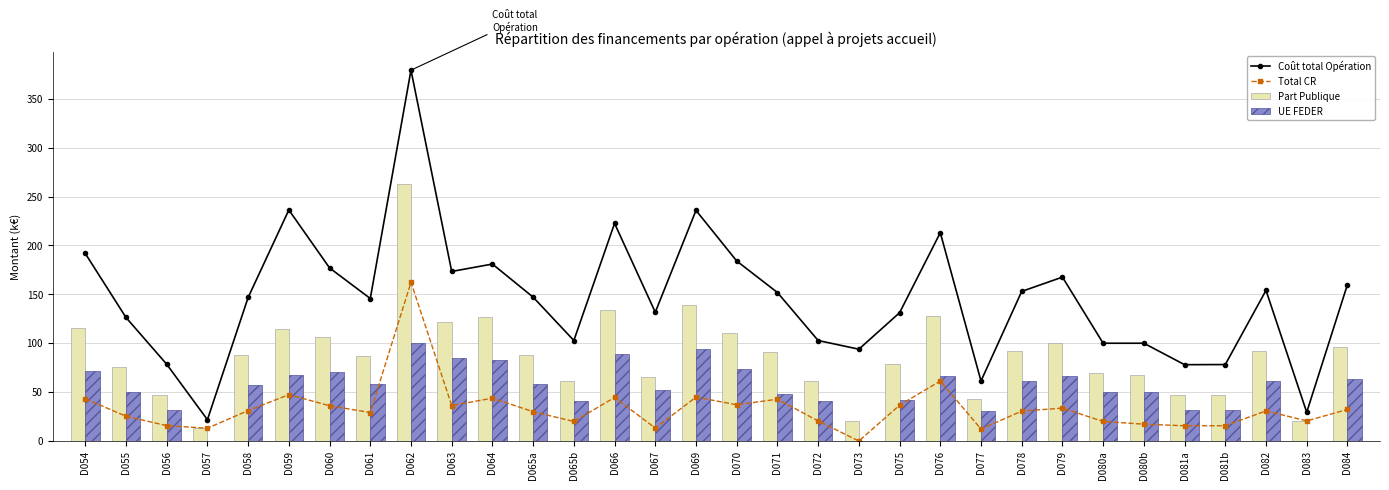

What is the label of the 2nd bar from the left?

D055